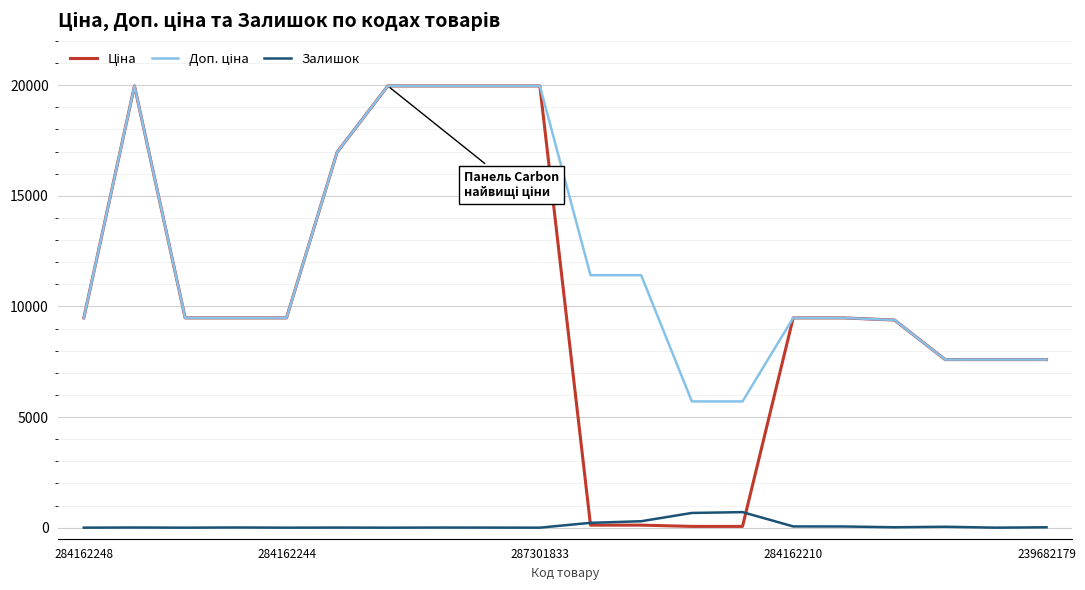

How many lines are shown in the chart?

3